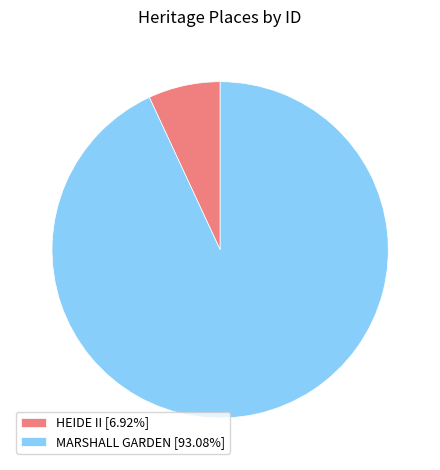

Approximately how many times larger is the value at MARSHALL GARDEN [93.08%] compared to HEIDE II [6.92%]?

13.4